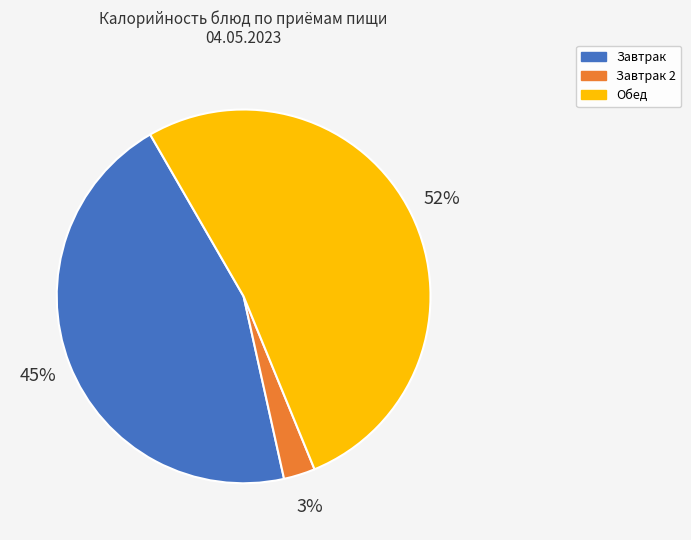

To the nearest percent, what percentage of the pie is Обед?

52%